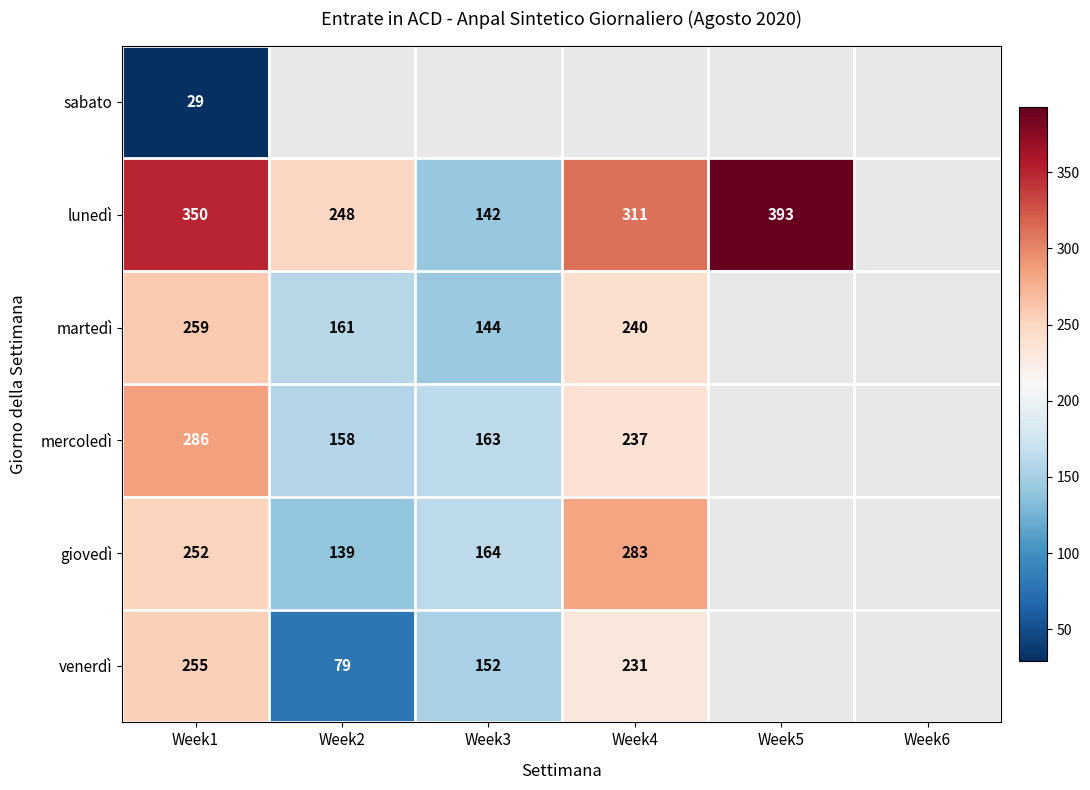

The lunedì series shows 438 at Week2. True or false?

False